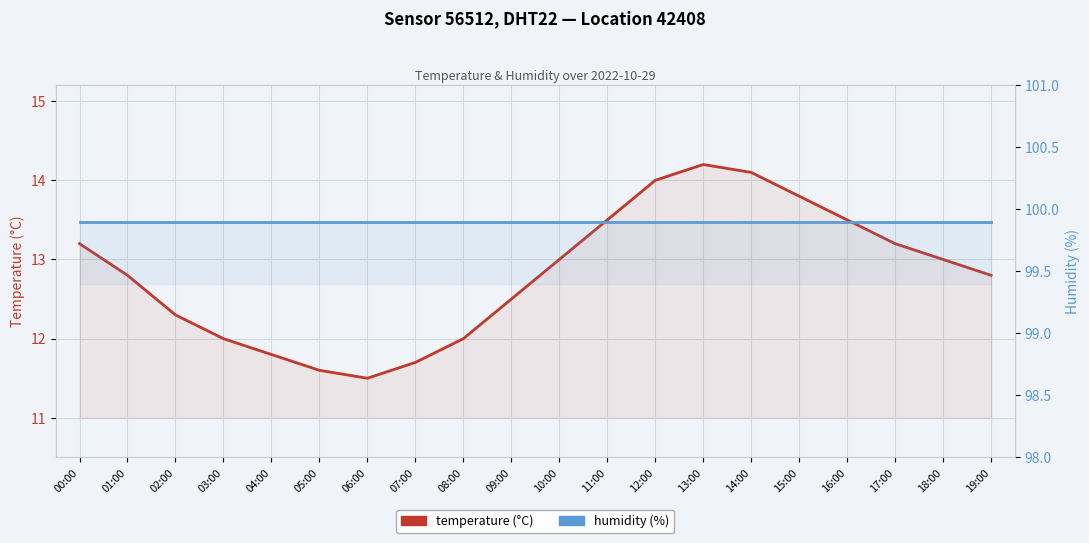

What value does the temperature (°C) series have at 00:00?

13.2